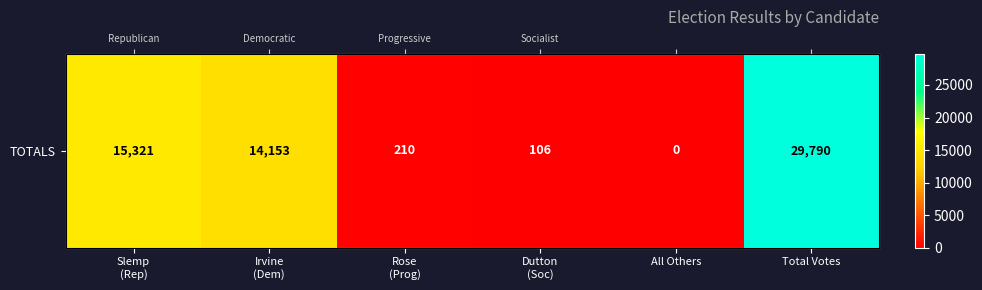

Which has a higher value, Total Votes or Rose
(Prog)?

Total Votes